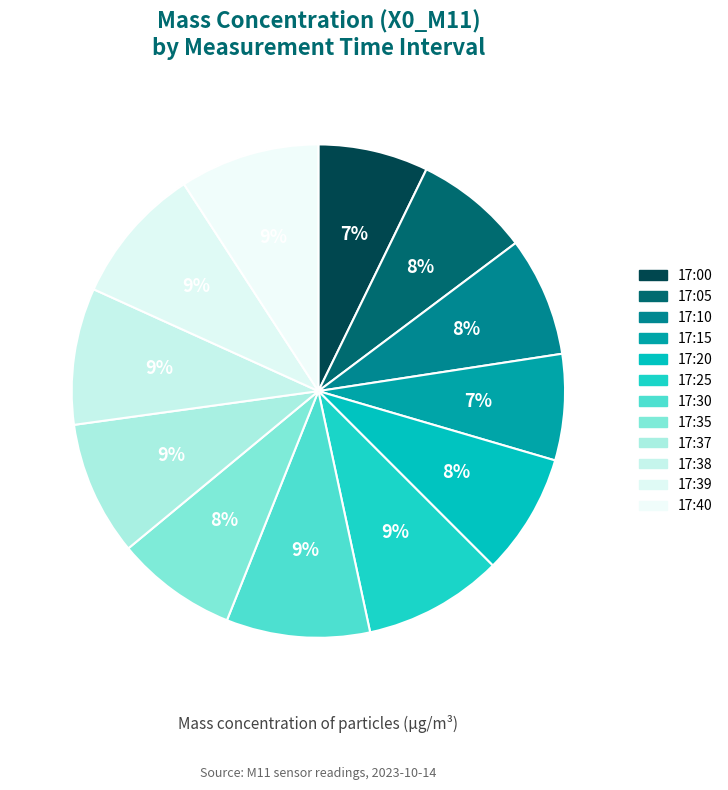

To the nearest percent, what is the average slice percentage?

8%